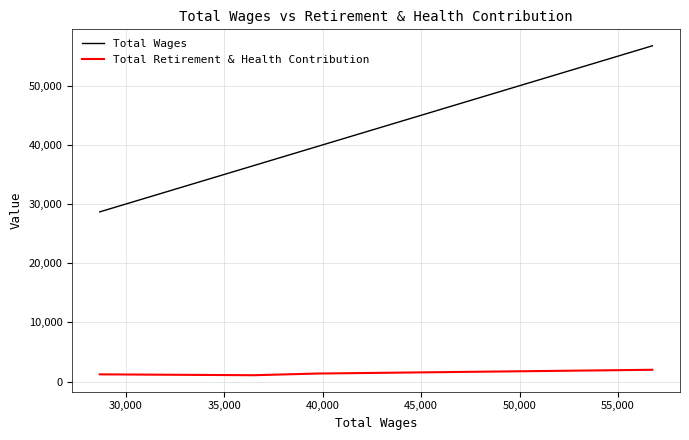

What is the sum of all Total Retirement & Health Contribution values?

5644